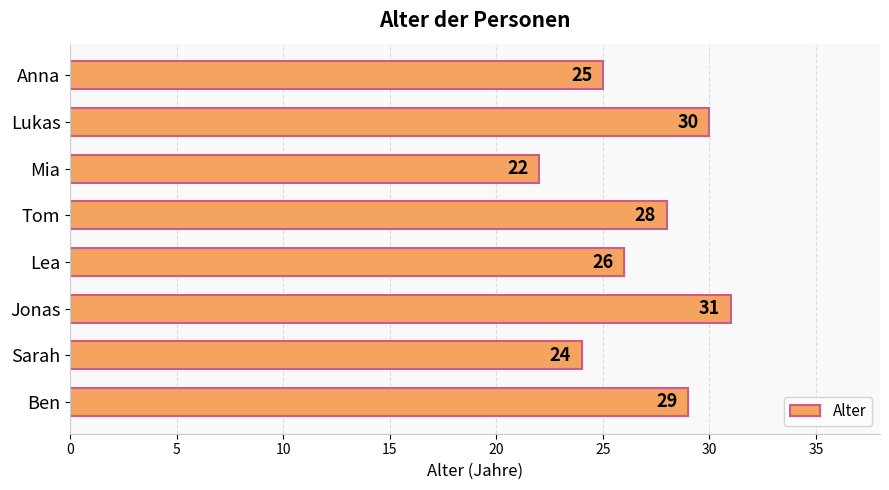

Rank the categories by value from lowest to highest.

Mia, Sarah, Anna, Lea, Tom, Ben, Lukas, Jonas